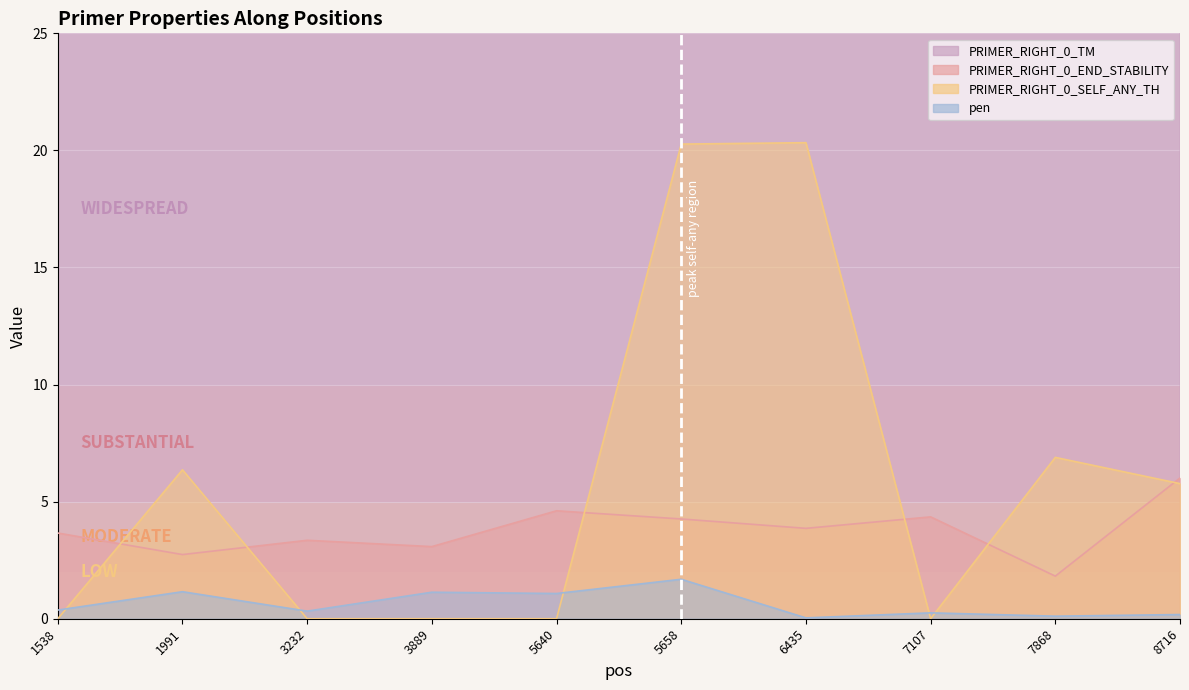

What is the maximum value for PRIMER_RIGHT_0_SELF_ANY_TH?

20.3